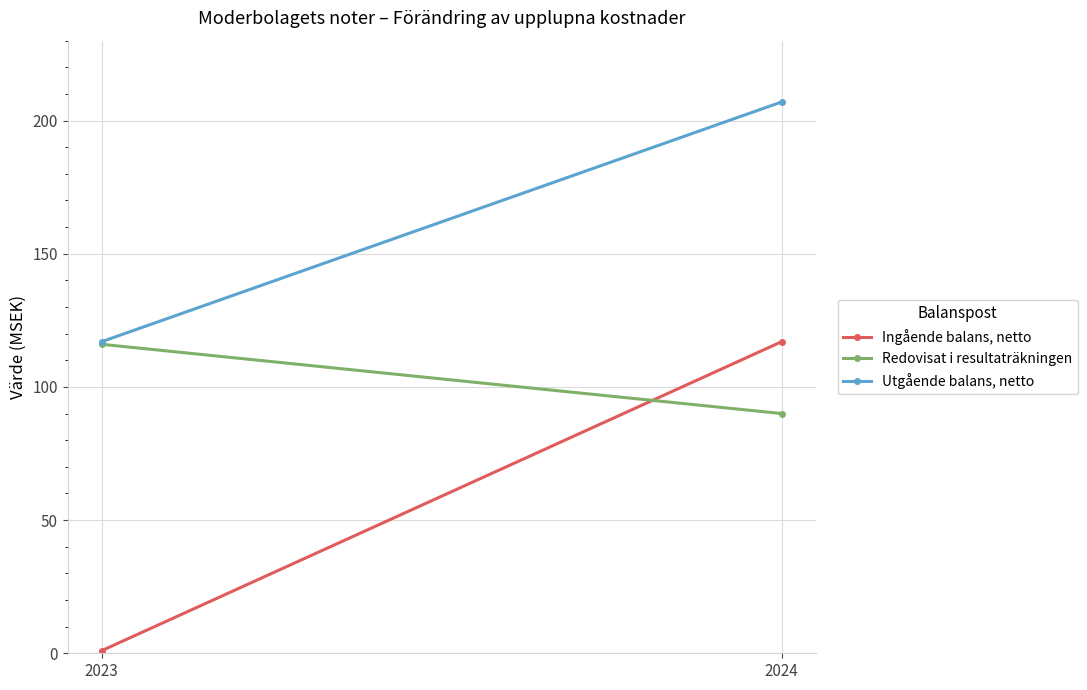

What is the spread (max minus min) of values at 2023?

116